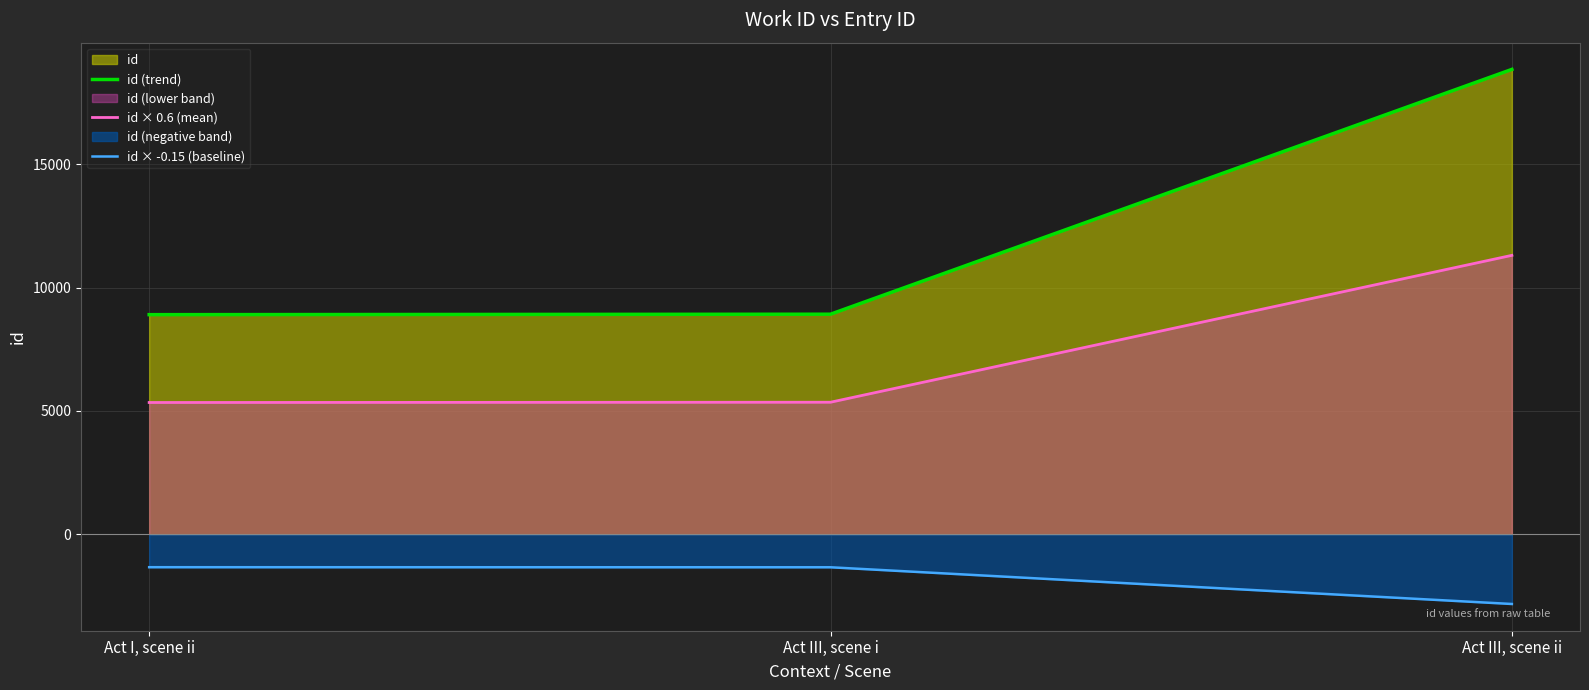

Does the chart display data point markers on the line(s)?

No